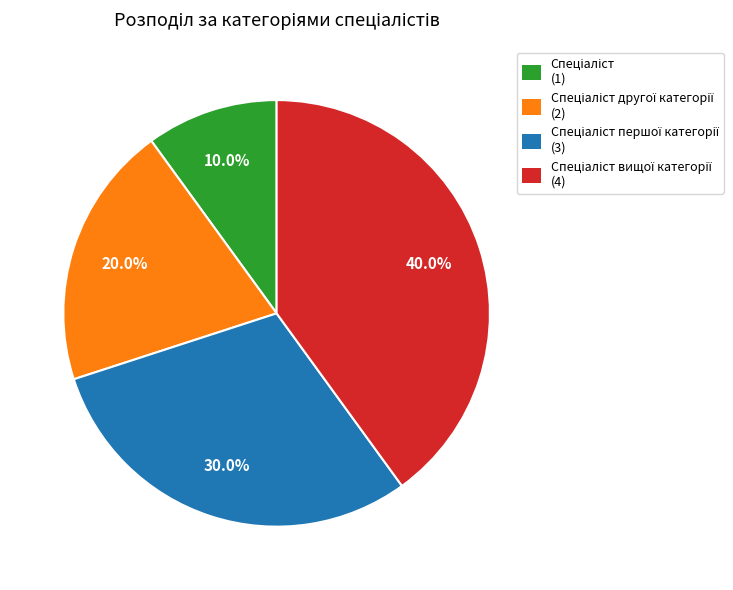

Is there any slice that represents more than half of the pie?

No